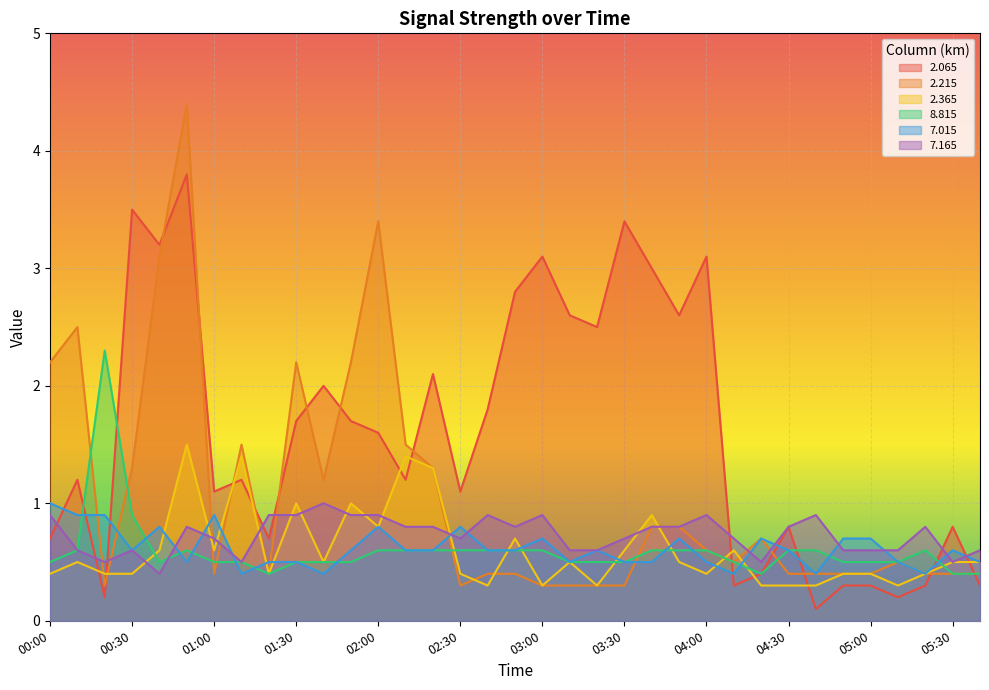

What is the value of the 2.365 point at the 20th from the left?

0.5